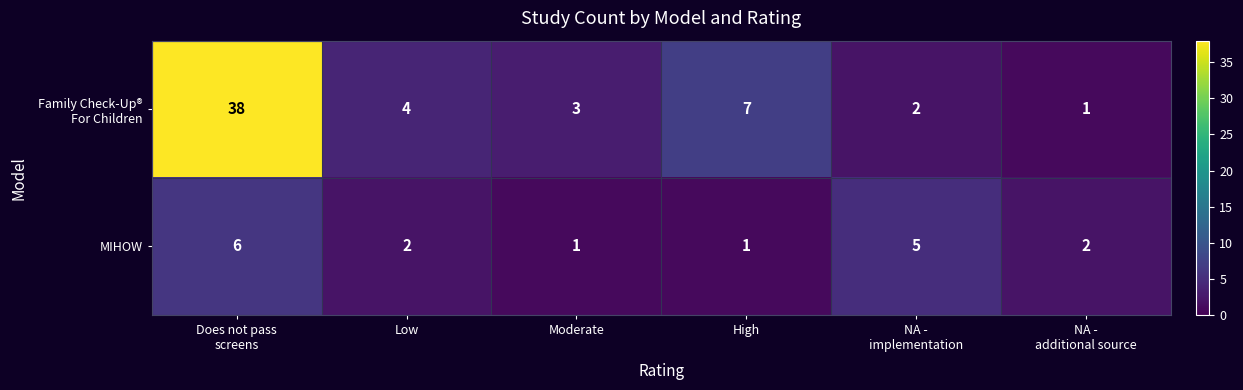

Count the MIHOW values in the range 1 to 5.

5